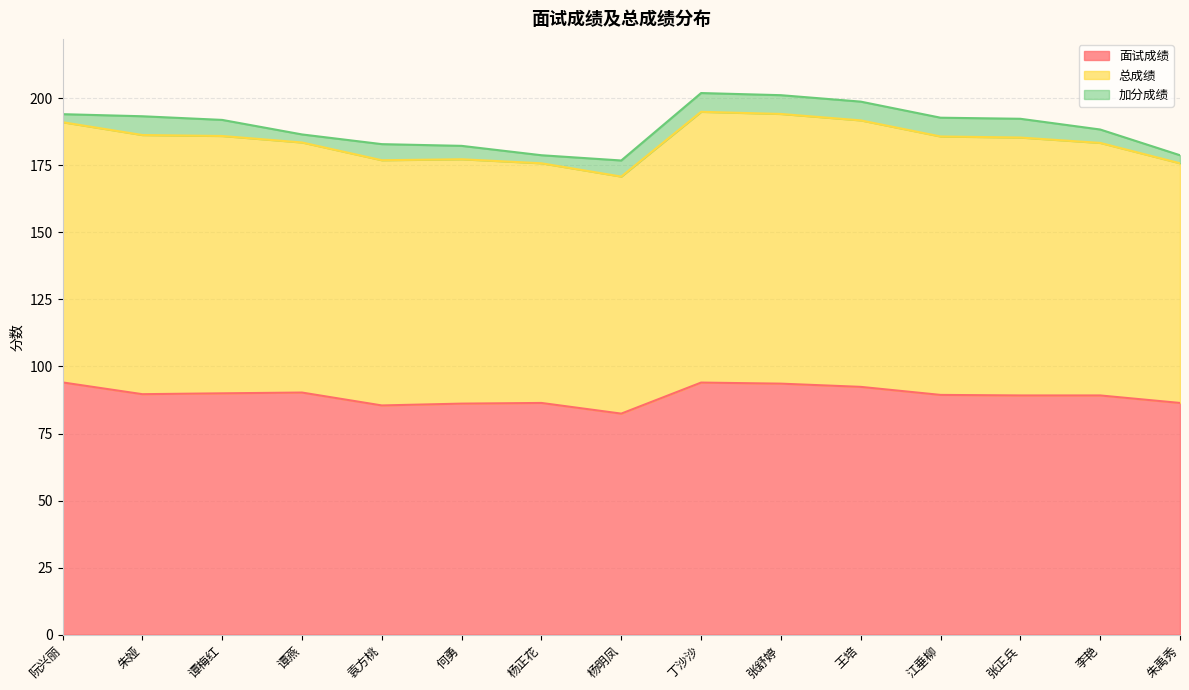

Count the number of categories in the chart.

15